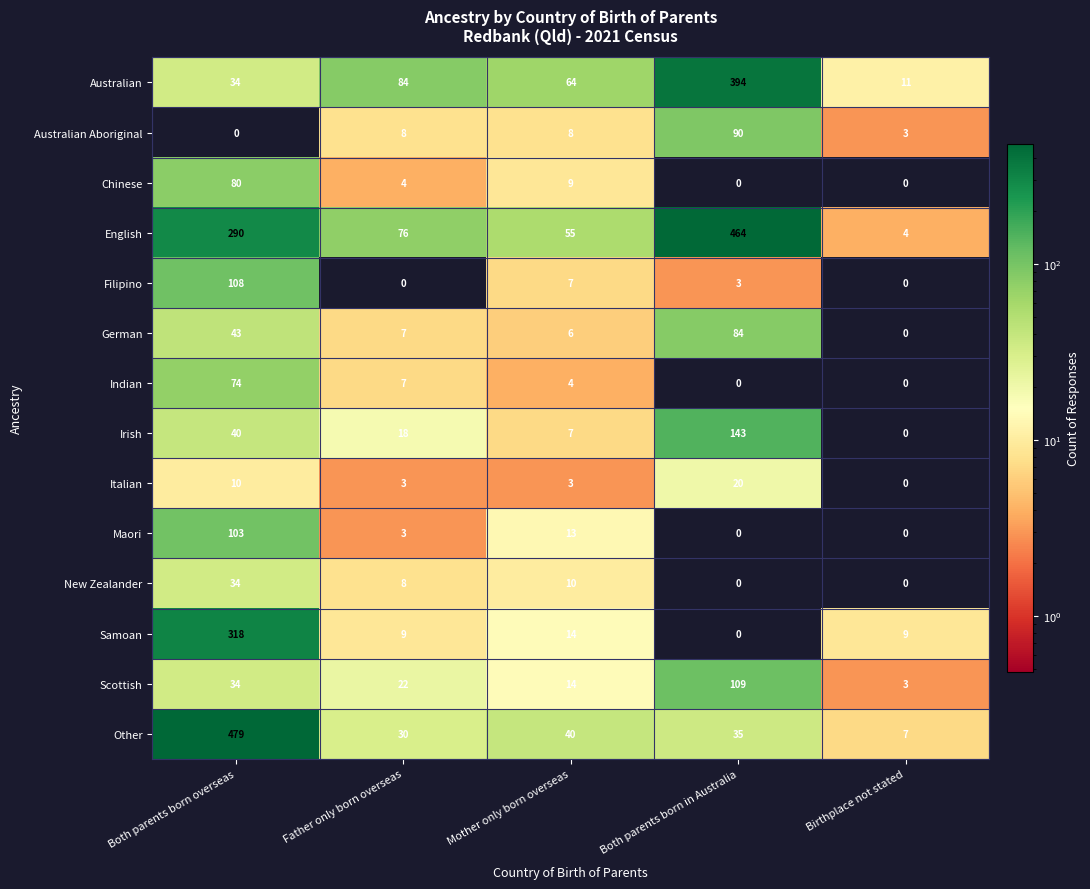

Rank the series by their maximum value, from lowest to highest.

Italian, New Zealander, Indian, Chinese, German, Australian Aboriginal, Maori, Filipino, Scottish, Irish, Samoan, Australian, English, Other